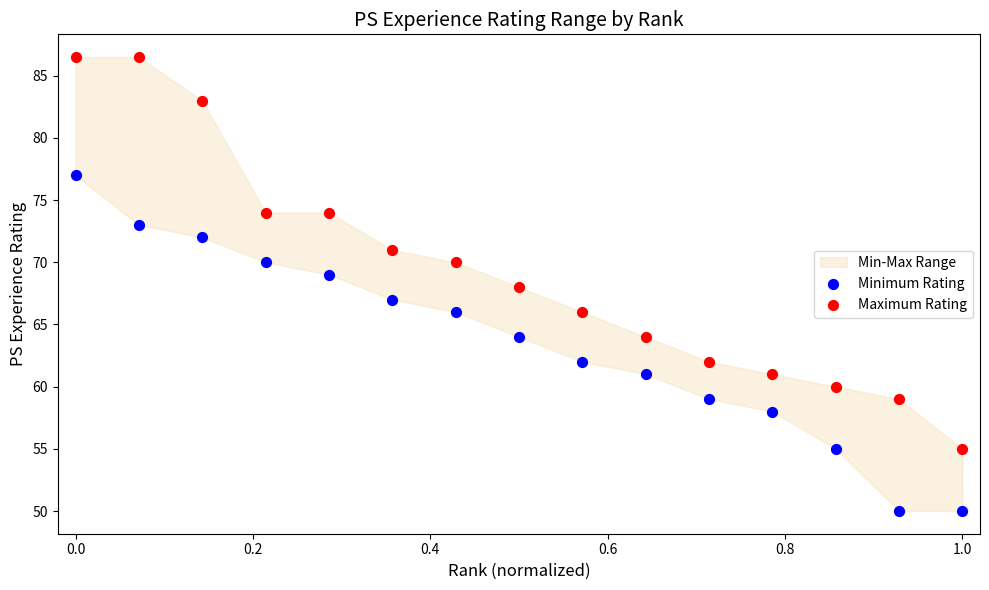

Across all data points, what is the range of X values (max minus min)?

1.0